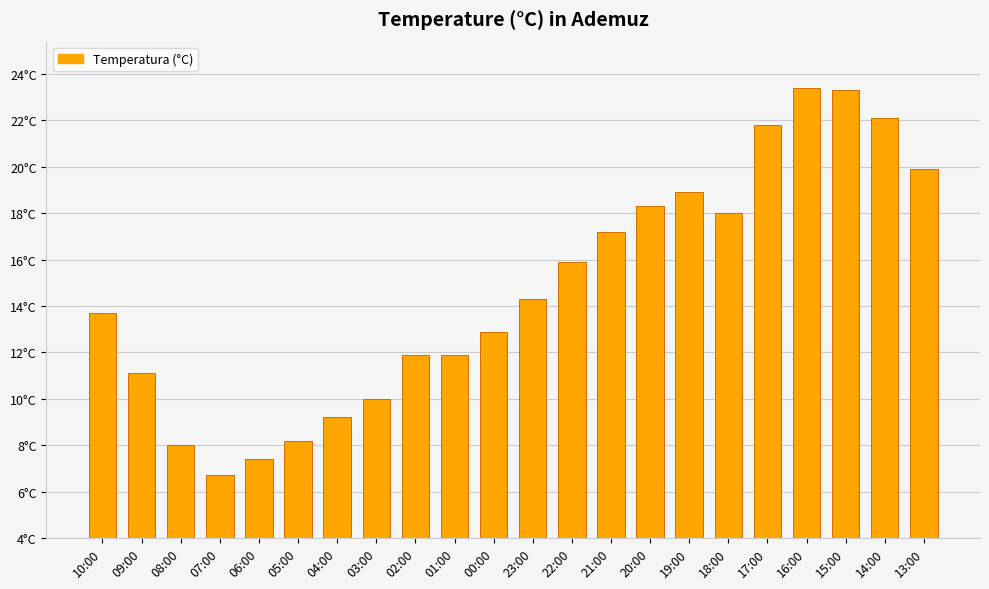

What is the greatest value displayed?

23.4